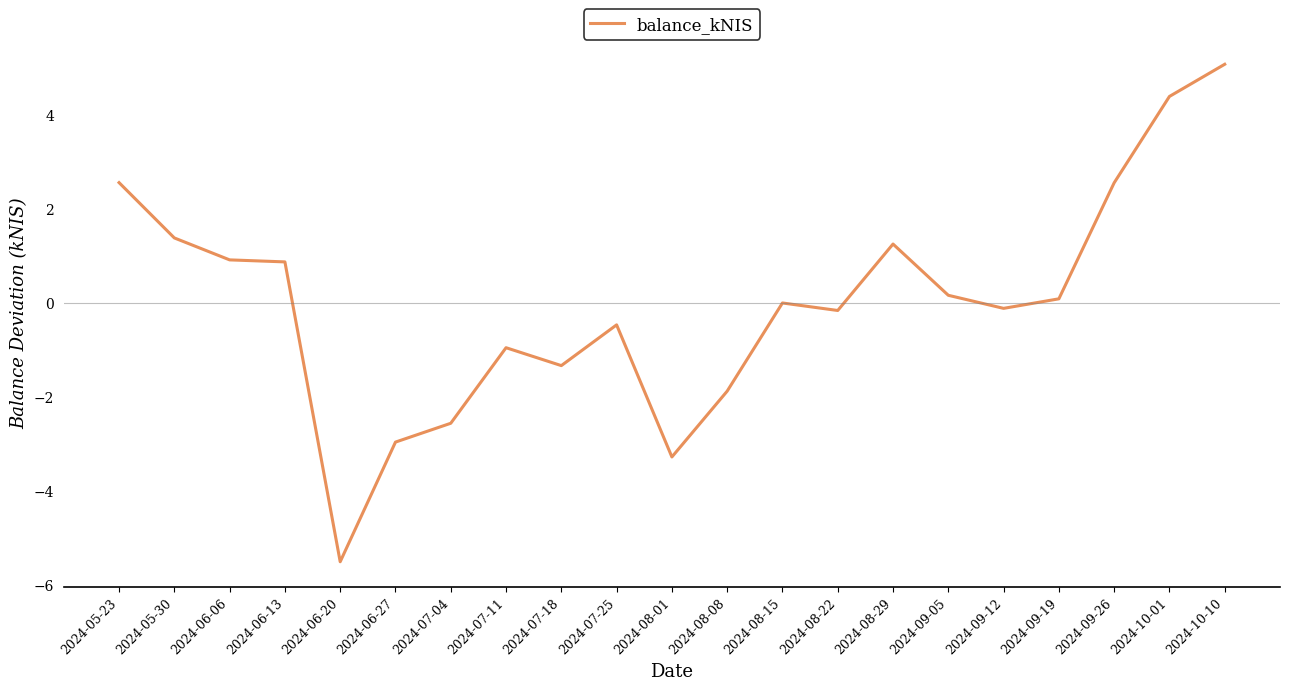

What is the approximate value at 2024-09-26?

2.6